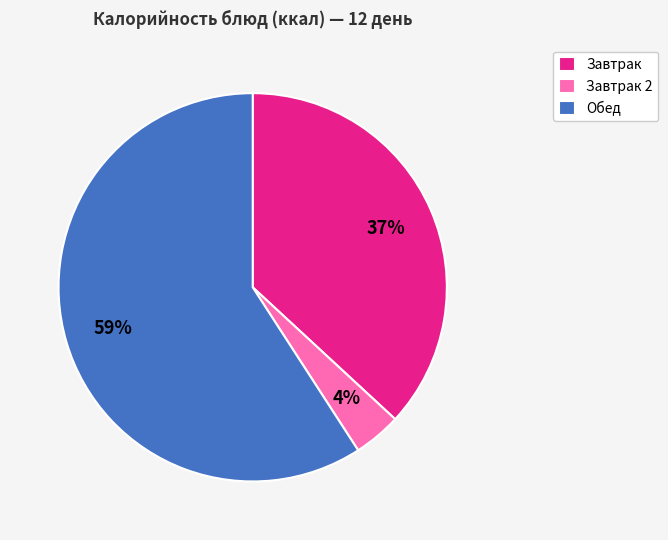

Does any single category account for the majority?

Yes